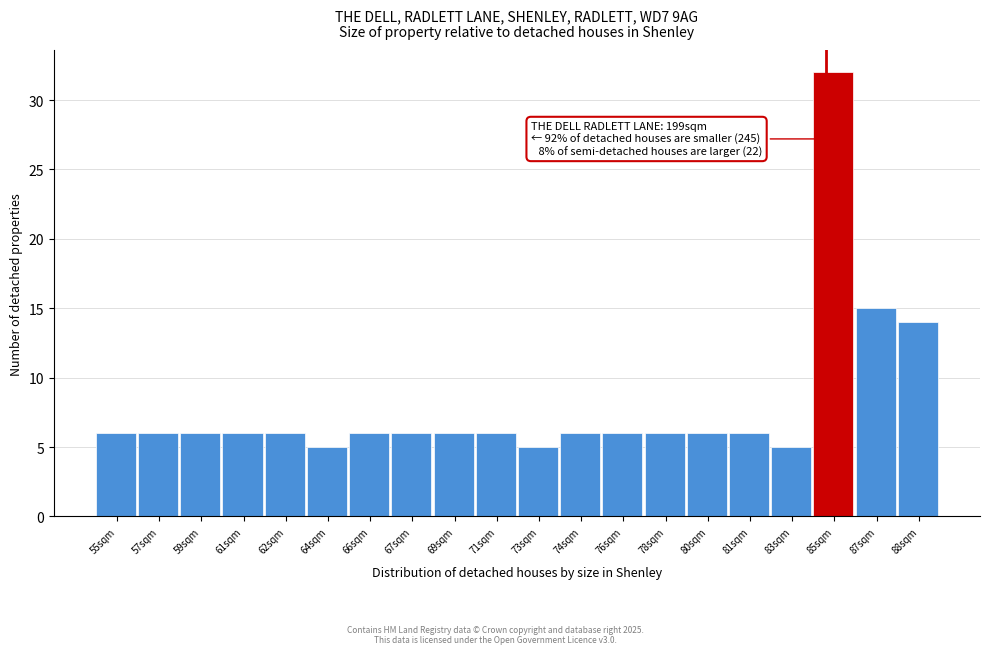

Reading left to right, list all the values displayed in this chart.

55sqm=6	57sqm=6	59sqm=6	61sqm=6	62sqm=6	64sqm=5	66sqm=6	67sqm=6	69sqm=6	71sqm=6	73sqm=5	74sqm=6	76sqm=6	78sqm=6	80sqm=6	81sqm=6	83sqm=5	85sqm=32	87sqm=15	88sqm=14